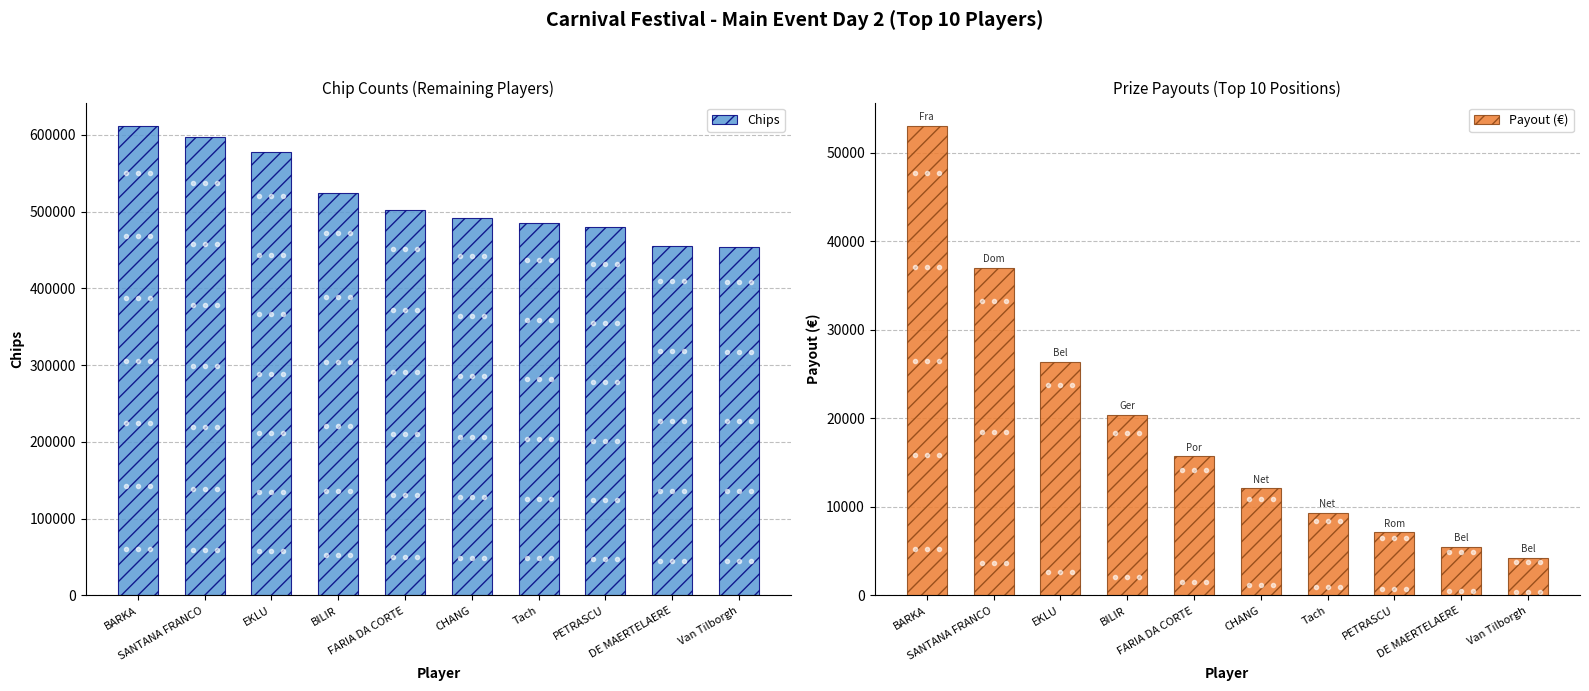

At how many categories does at least one series exceed 302335?

10